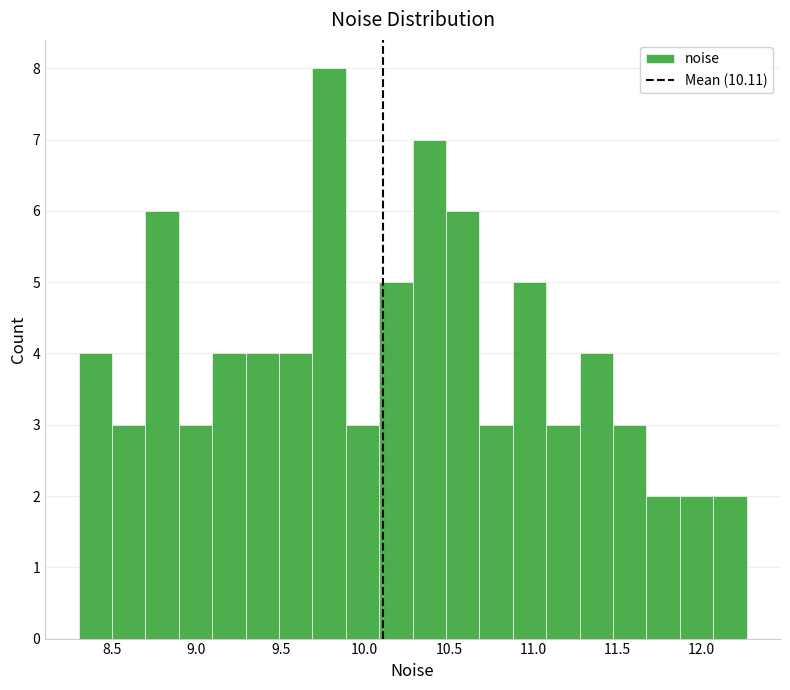

Around what value on the x-axis is the tallest bar? Give the approximate position of its centre, as read against the axis.

9.80